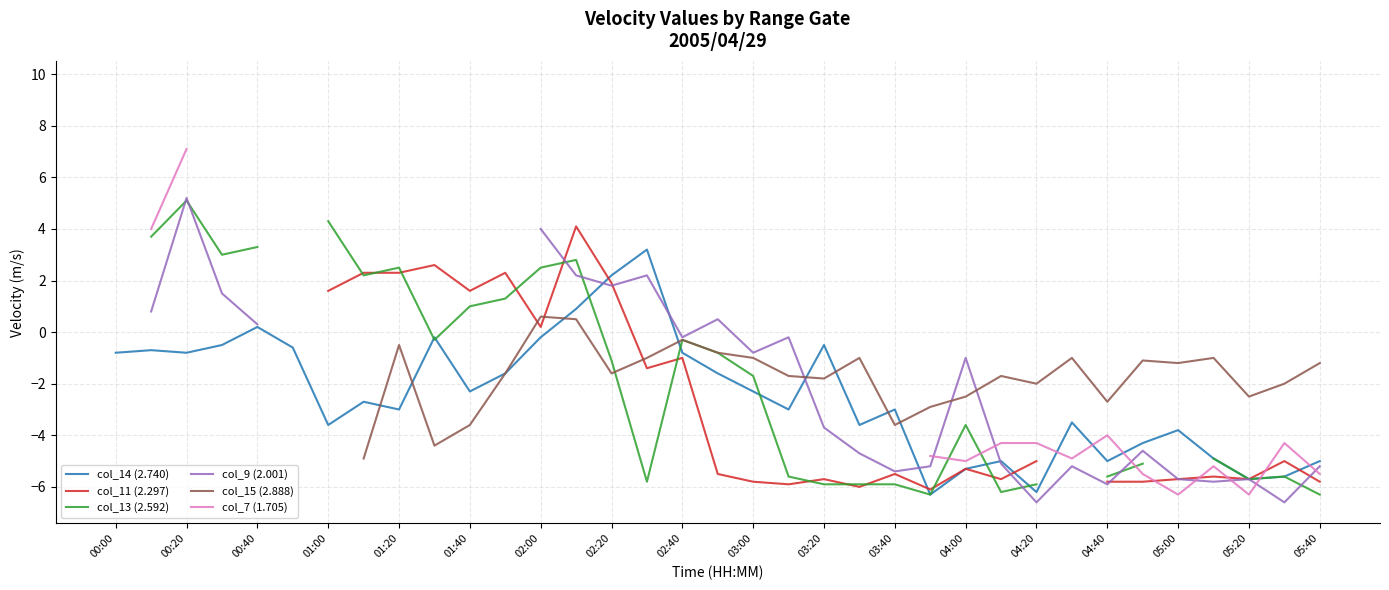

Read the col_9 (2.001) value at 31.

-5.8